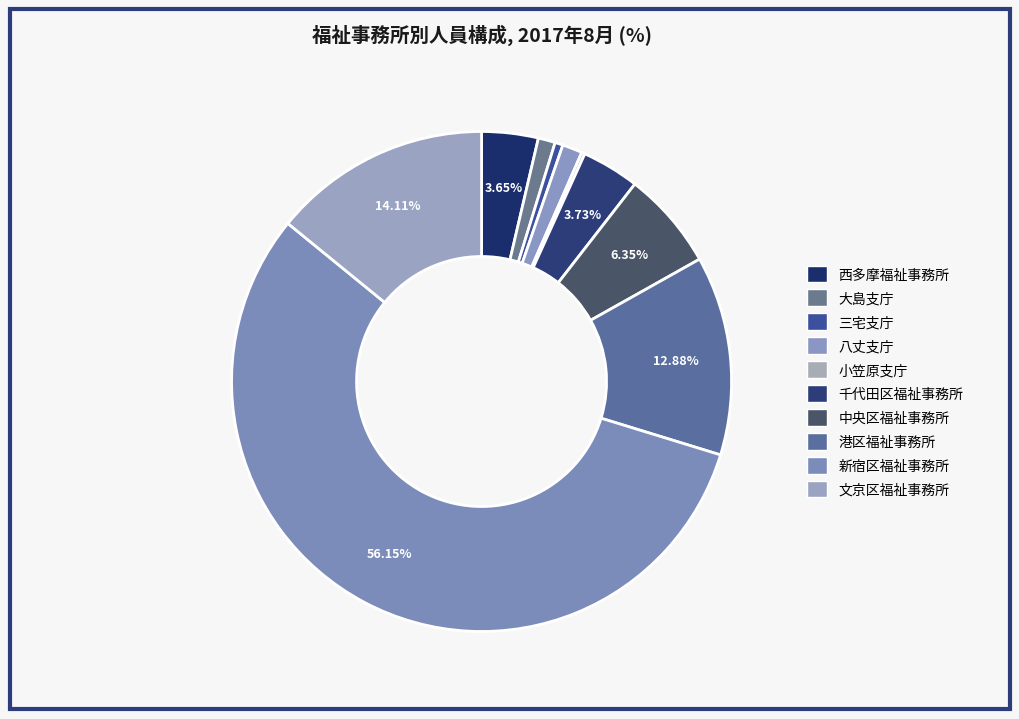

Which category has the smallest portion of the pie?

小笠原支庁